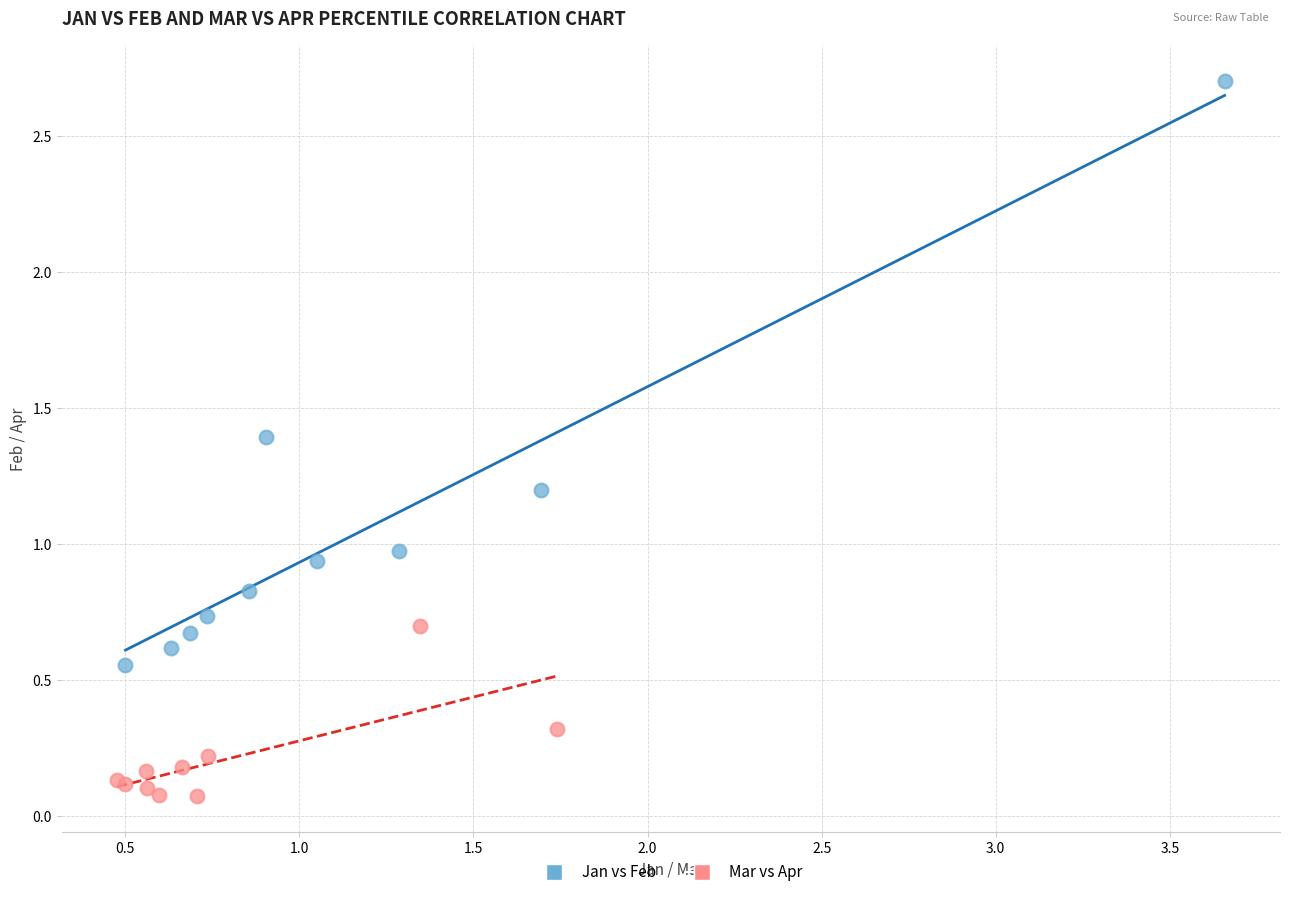

Which series has the largest Y range (max minus min)?

Jan vs Feb